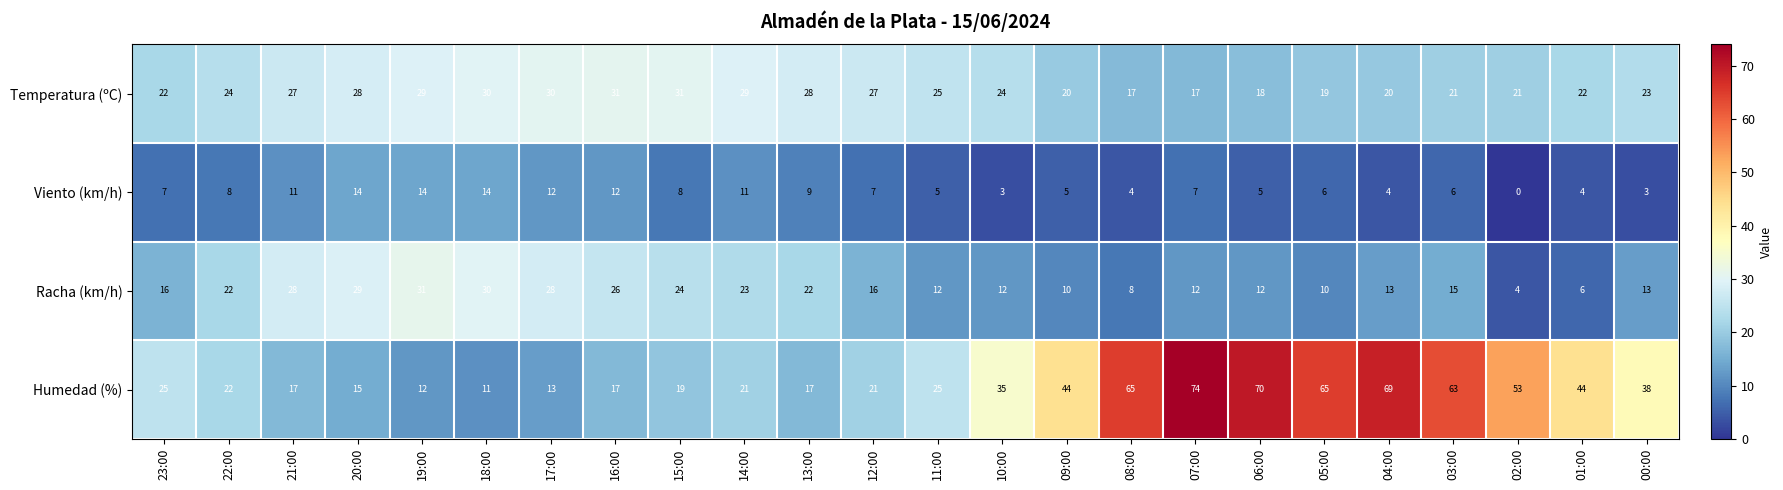

The Viento (km/h) series shows 4 at 08:00. True or false?

True